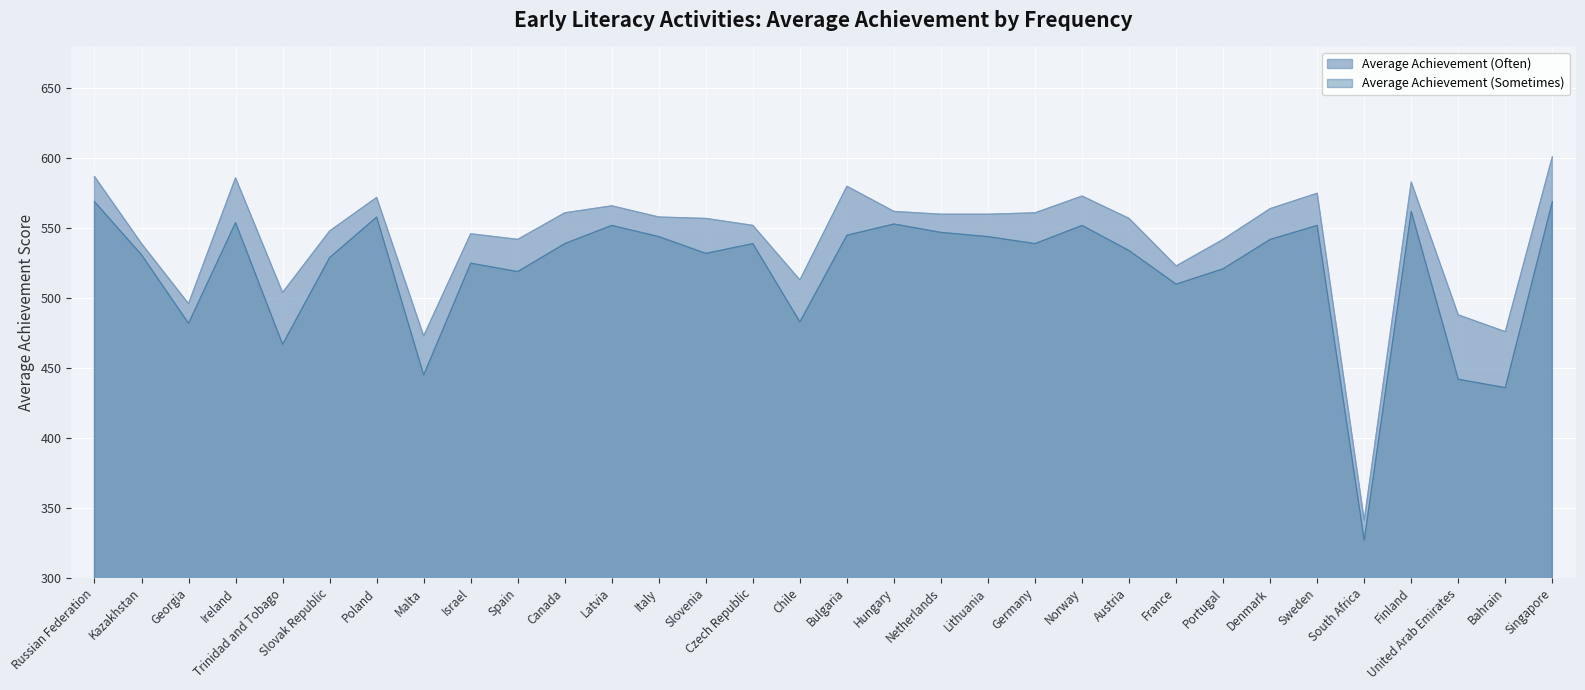

What is the lowest value of the Average Achievement (Often) series?

341